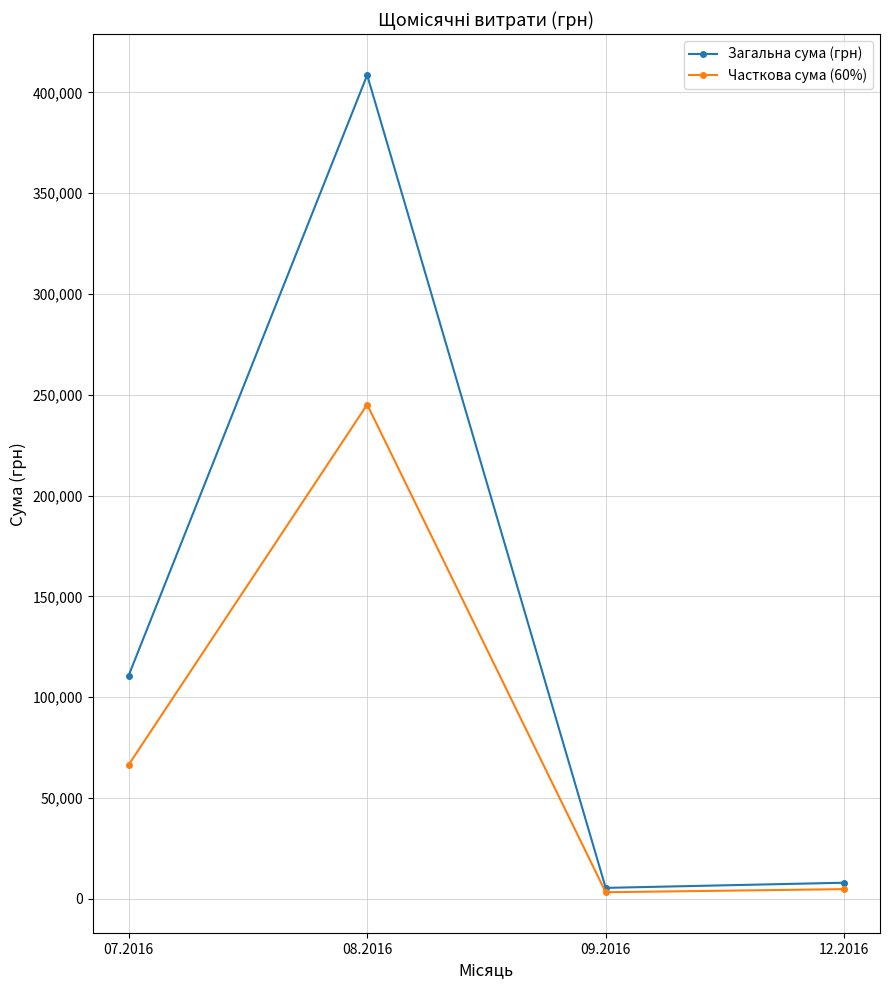

What are all the series names shown in the legend?

Загальна сума (грн), Часткова сума (60%)